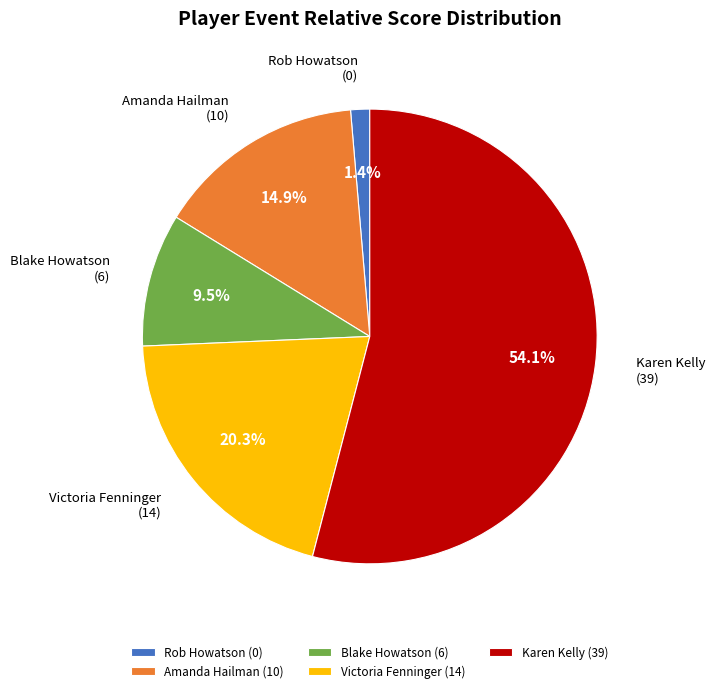

Which category has the smallest portion of the pie?

Rob Howatson